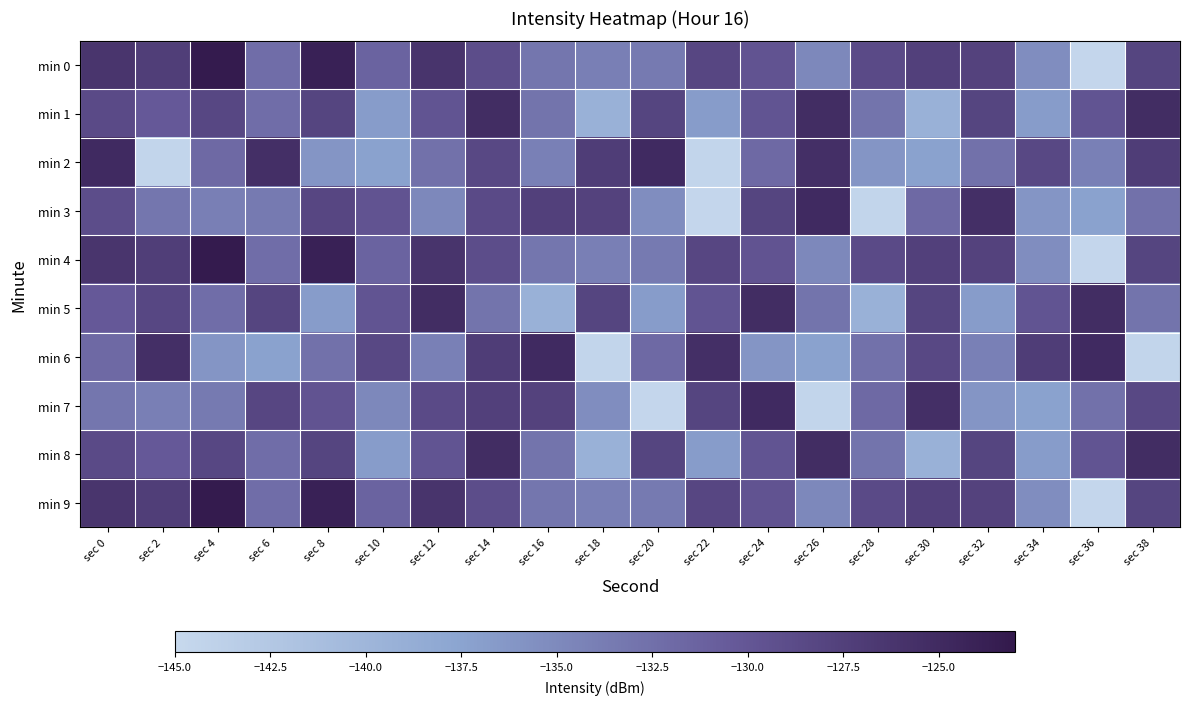

Count the number of data series in this chart.

10